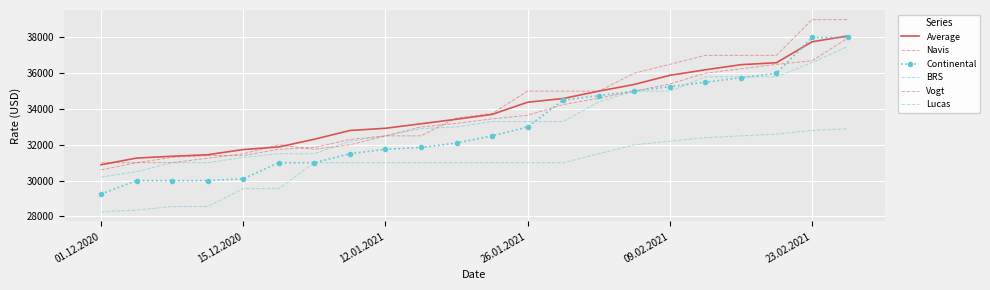

How many series are shown in this chart?

6